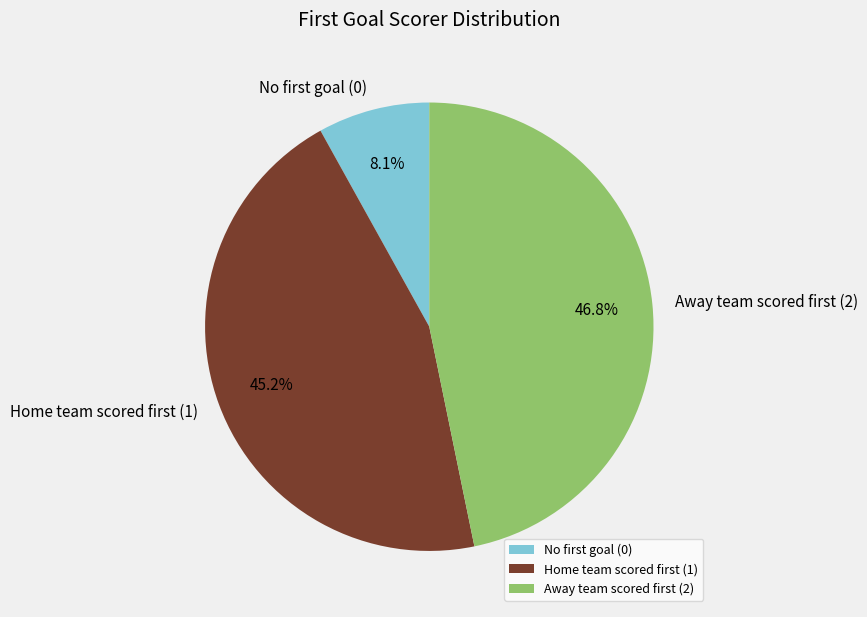

How many slices are in this pie chart?

3